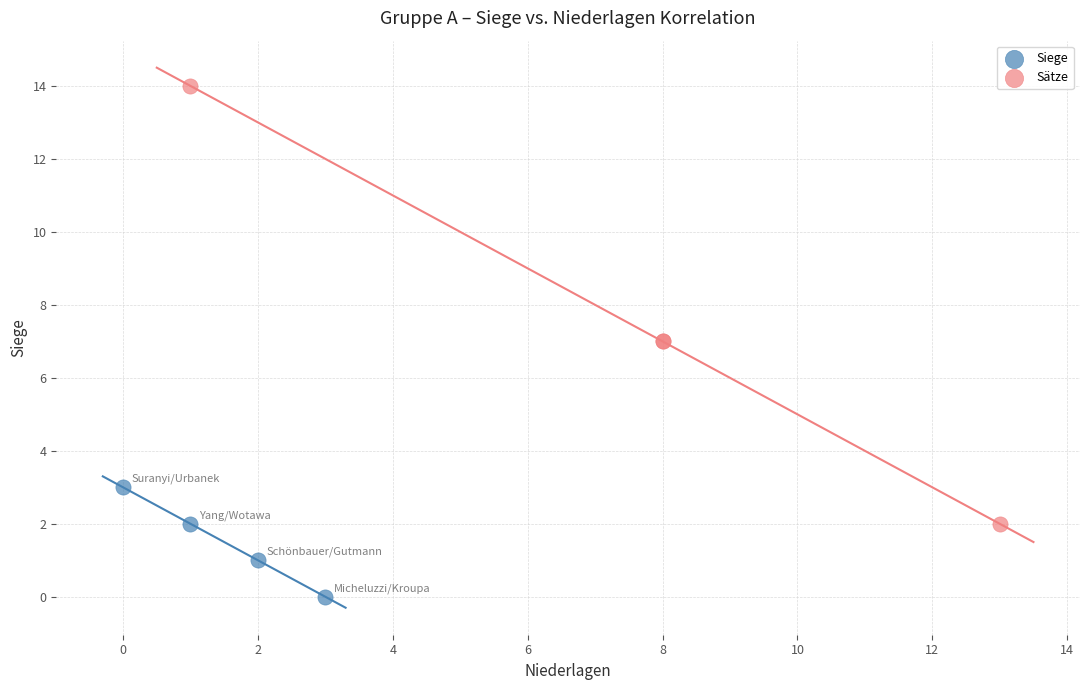

Which series has the largest Y range (max minus min)?

Sätze